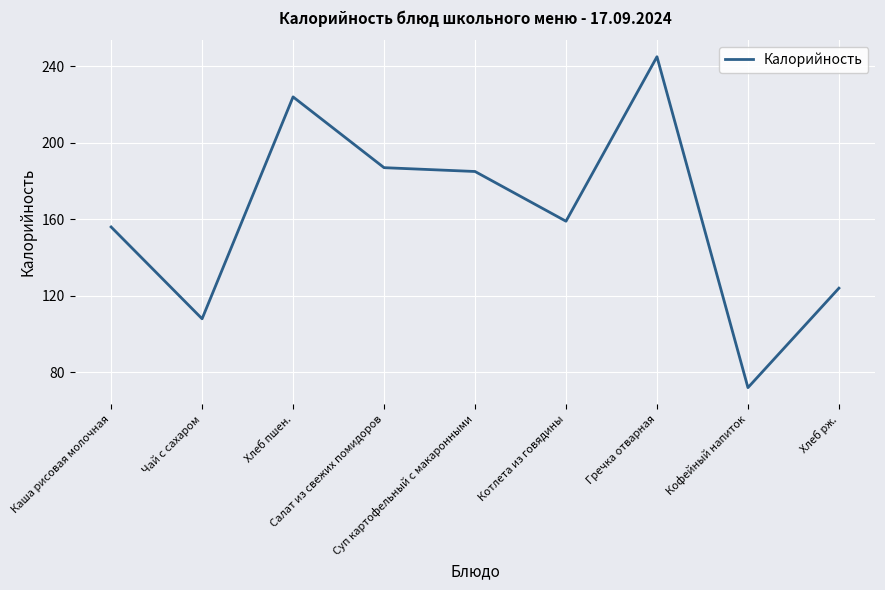

The chart shows a value of 224 at Хлеб пшен.. True or false?

True